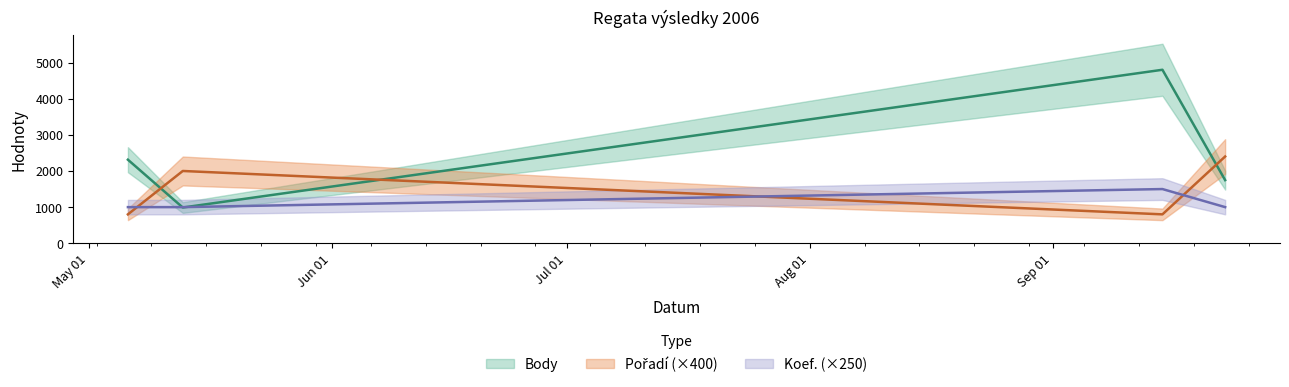

How many data points in Pořadí are less than 2000?

2